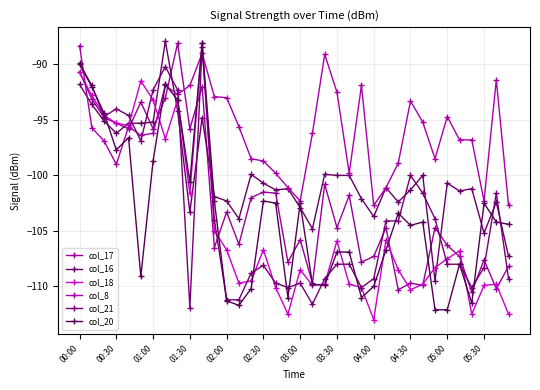

What is the highest value of the col_16 series?

-87.9